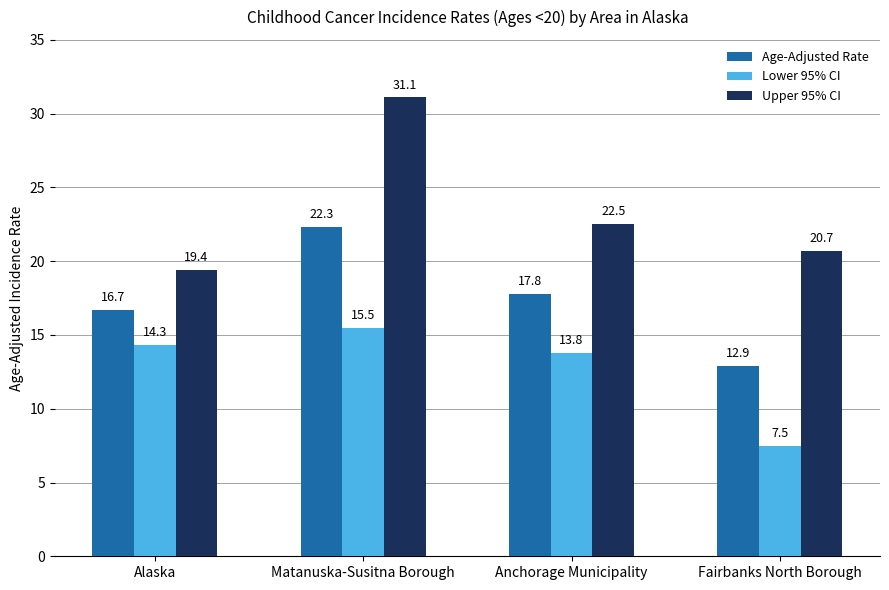

What is the spread (max minus min) of values at Anchorage Municipality?

8.7